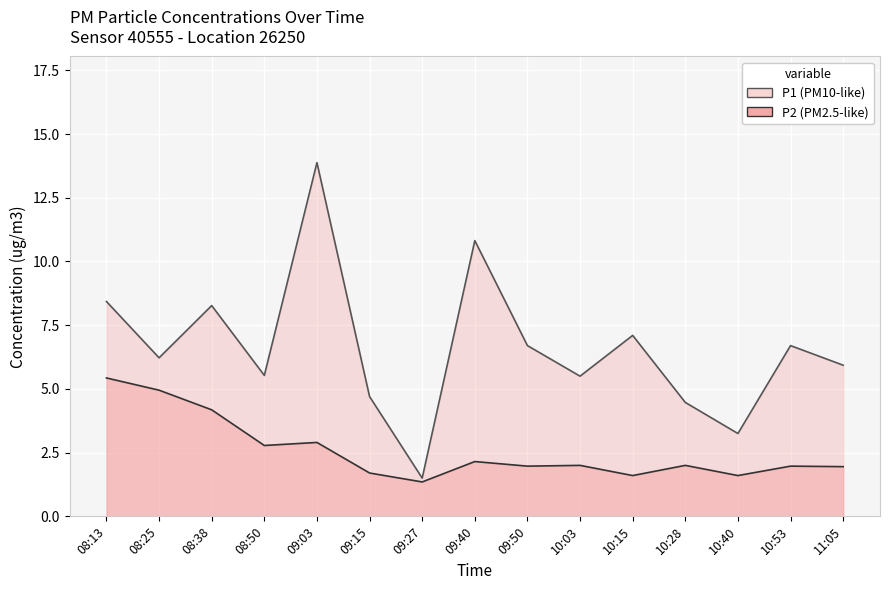

What is the minimum value for P2?

1.4